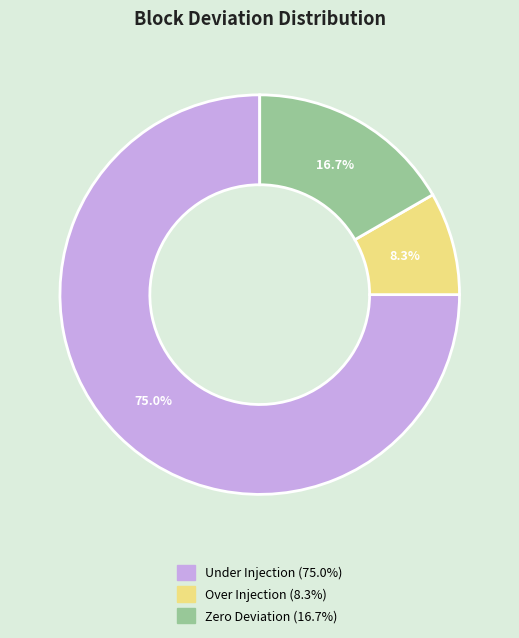

Is there any slice that represents more than half of the pie?

Yes